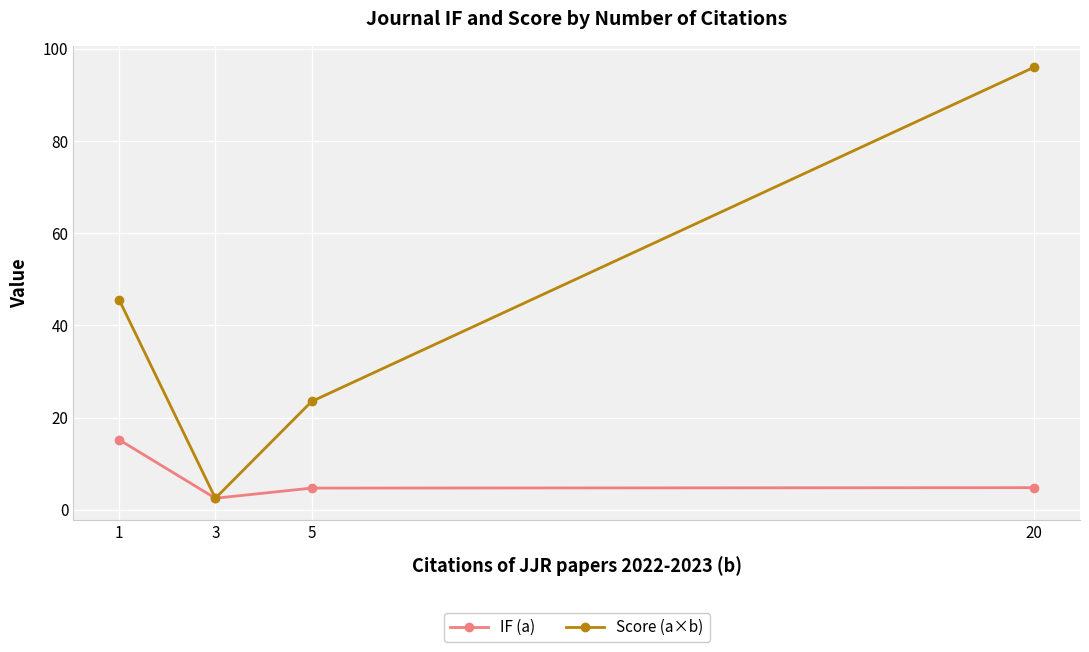

Which category has the highest value in the Score (a×b) series?

20